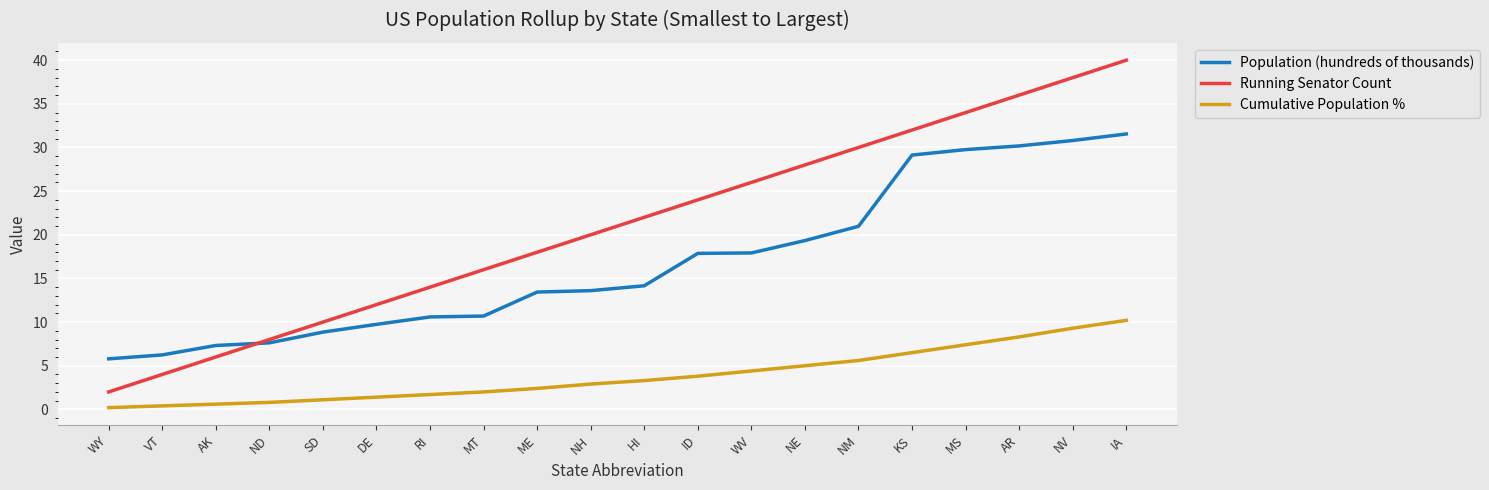

What is the minimum value shown in the chart?

0.2